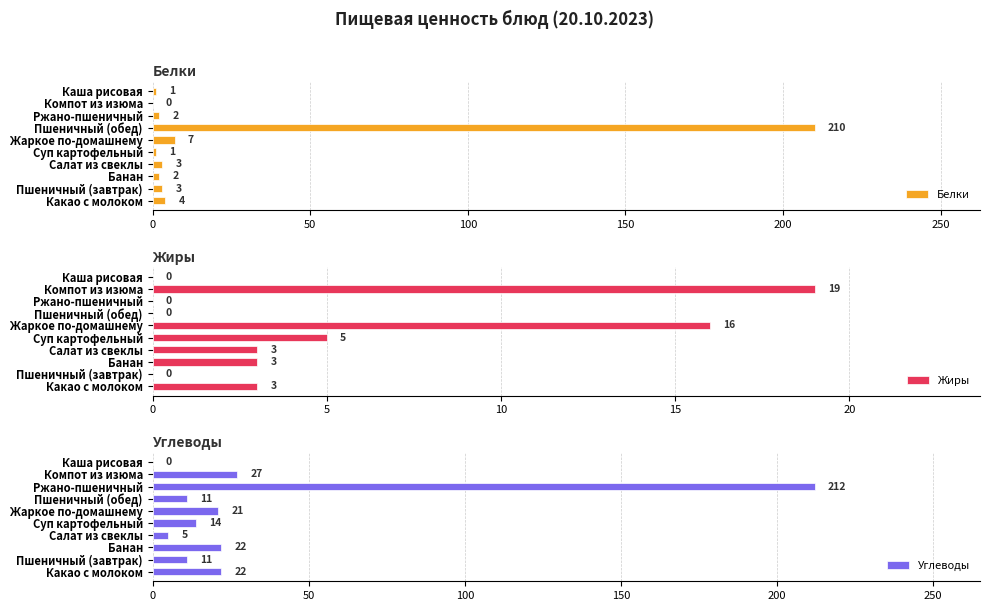

True or false: Углеводы has a value of 8 at Компот из изюма.

False